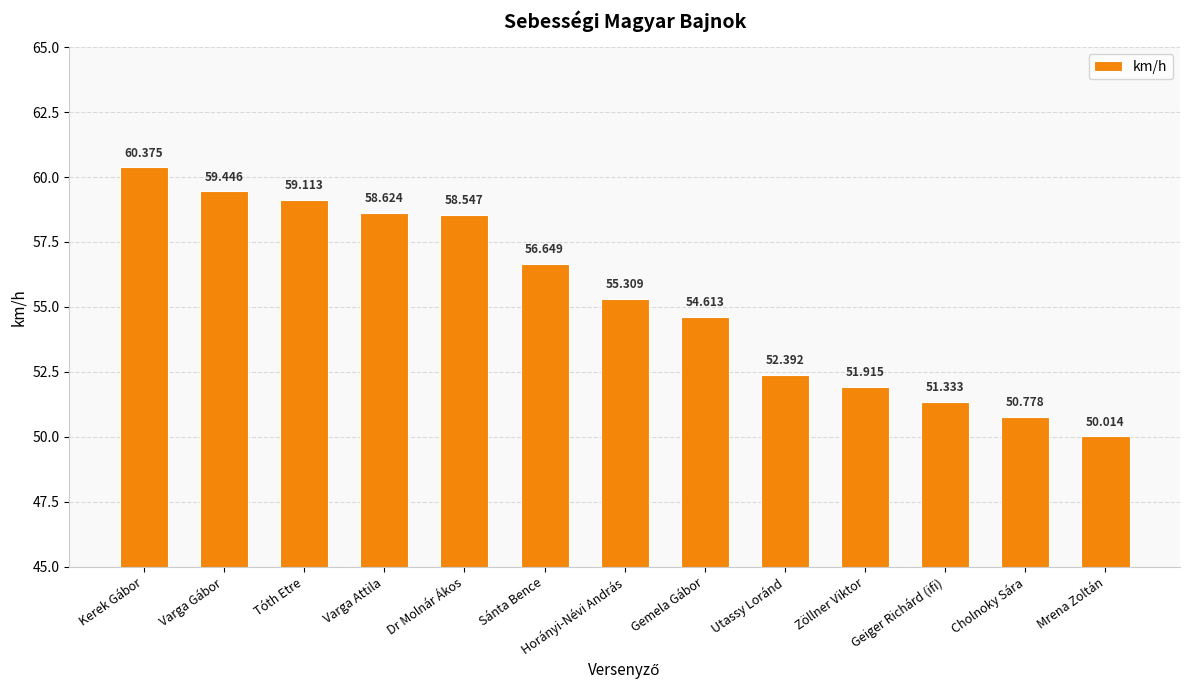

What is the average value?

55.3